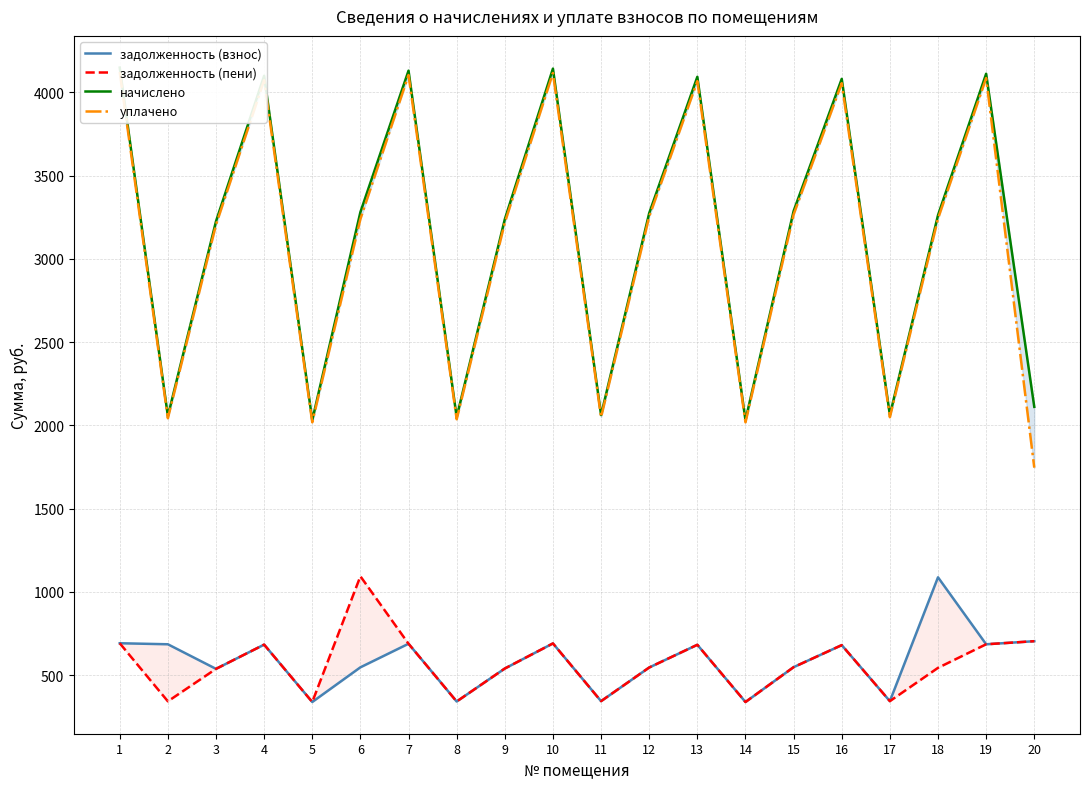

How many lines are shown in the chart?

4